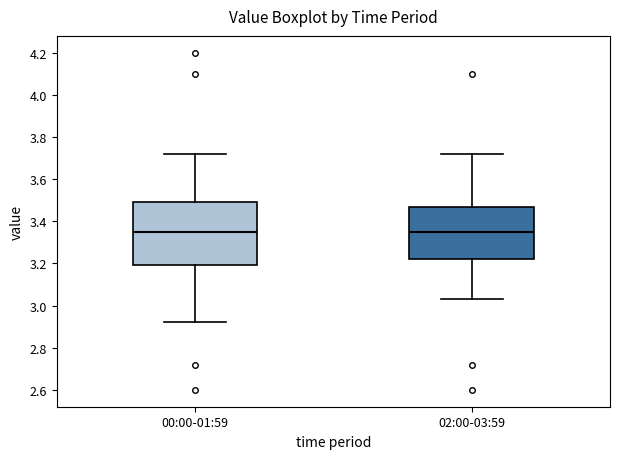

Which box is the tallest, from its lower edge to its upper edge?

00:00-01:59